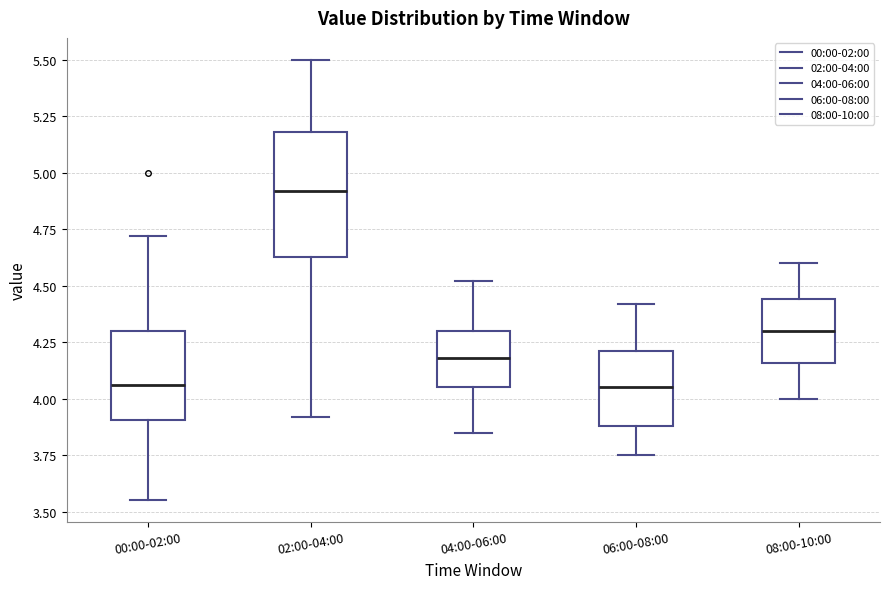

Where does the median line of the box for 06:00-08:00 sit on the y-axis? The values are not printed on the chart, so give them approximately, as read against the axis.

4.05